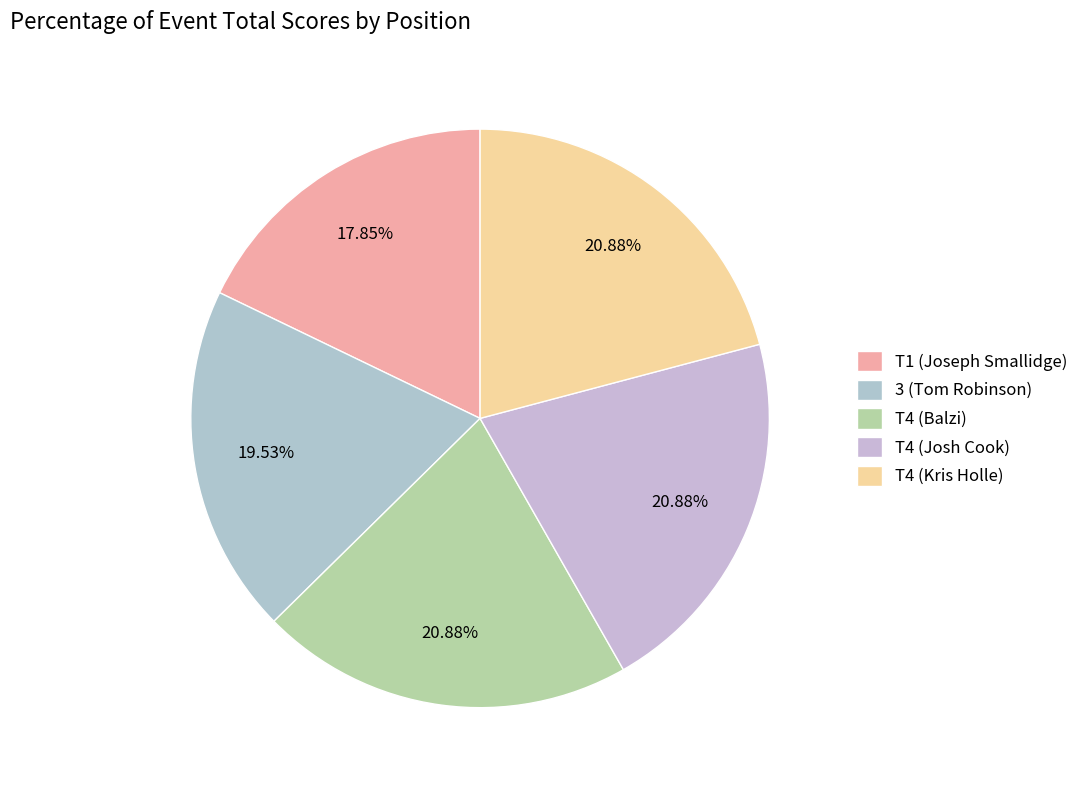

What is the total percentage of 3 (Tom Robinson) and T4 (Balzi)?

40.4%